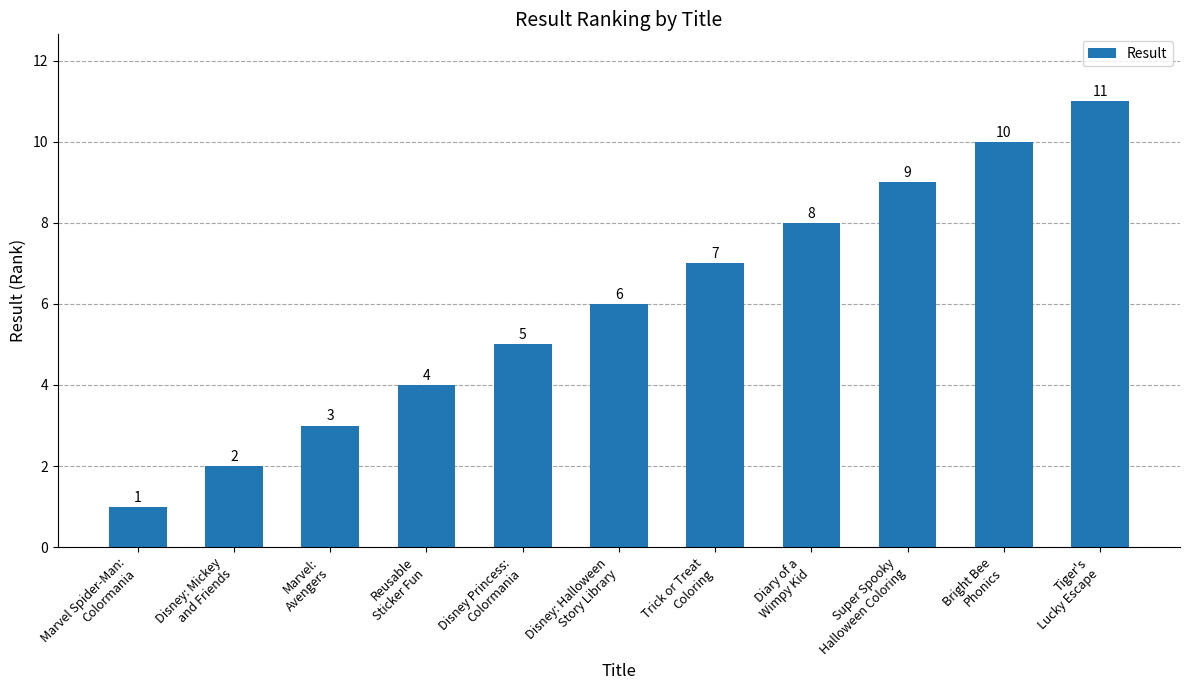

What position from the left is Bright Bee
Phonics?

10